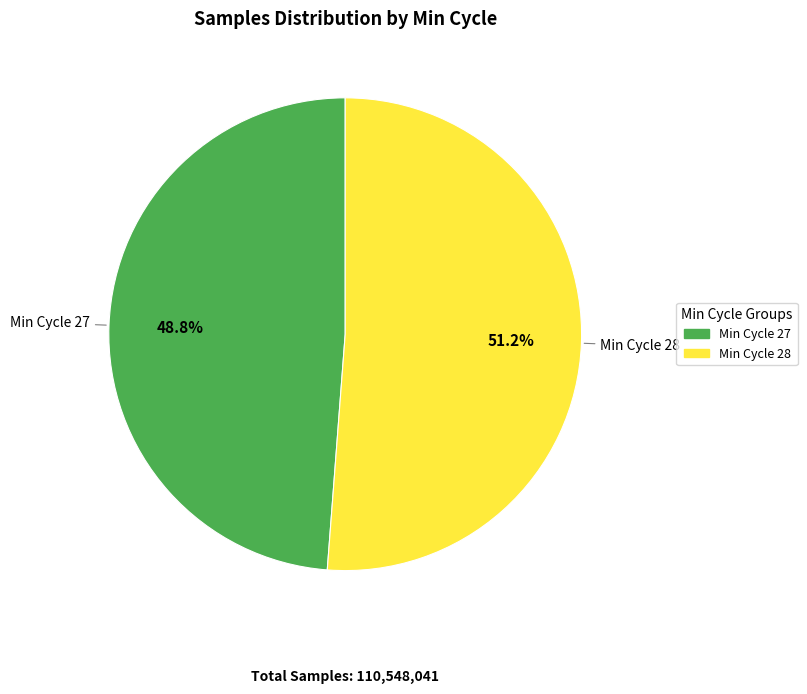

Is there any slice that represents more than half of the pie?

Yes